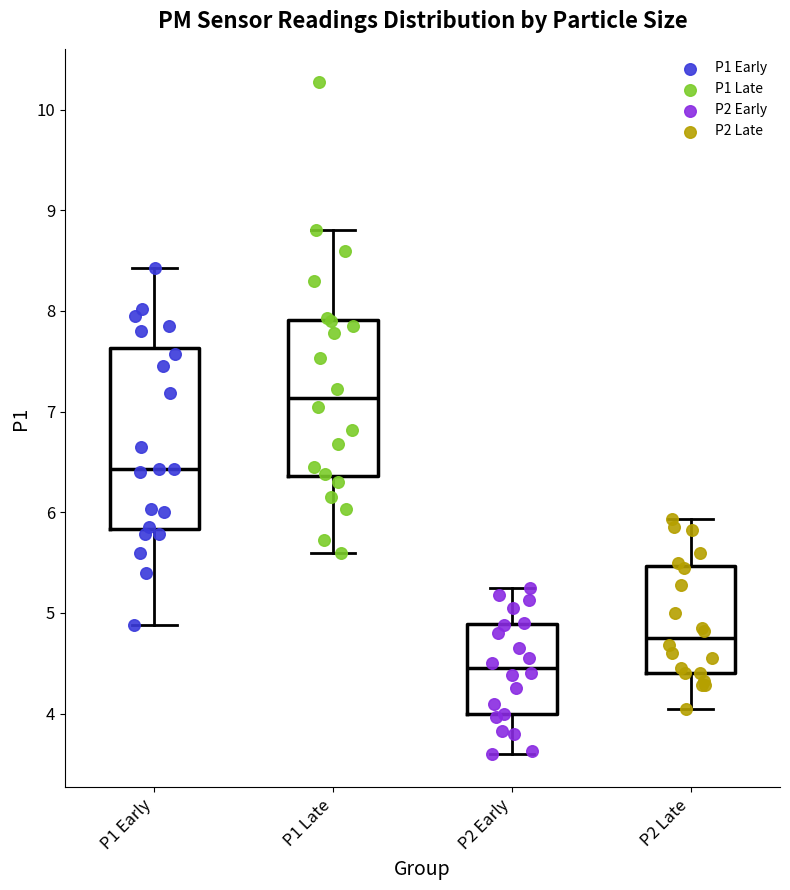

Where is the upper edge of the box for P2 Late on the y-axis? The values are not printed on the chart, so give them approximately, as read against the axis.

5.5